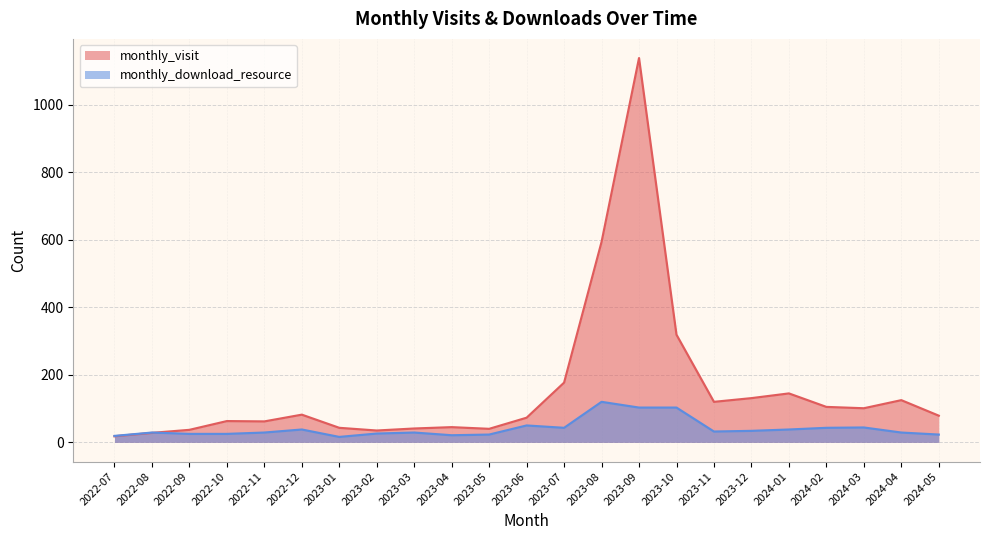

How many interior local peaks does the monthly_visit series have?

6